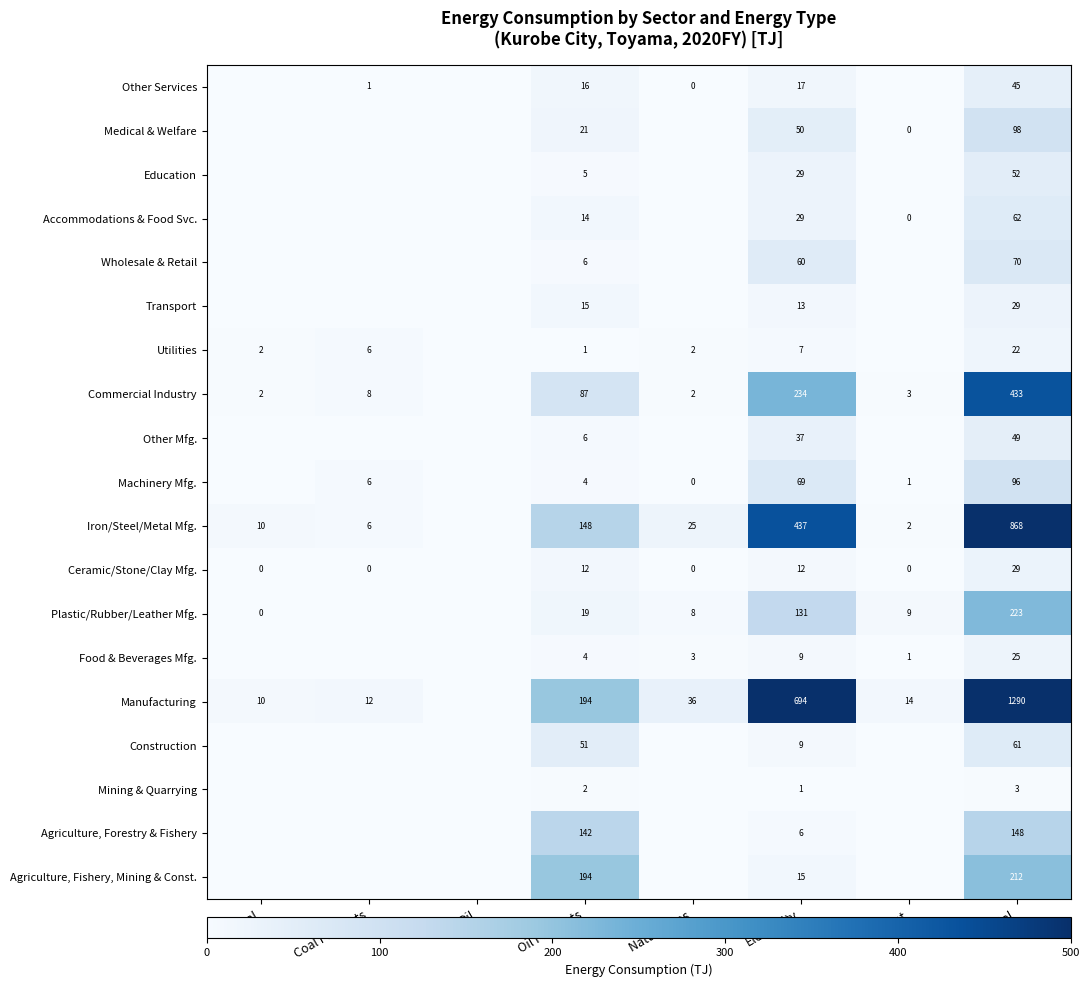

The value of Education at Total is 71. True or false?

False